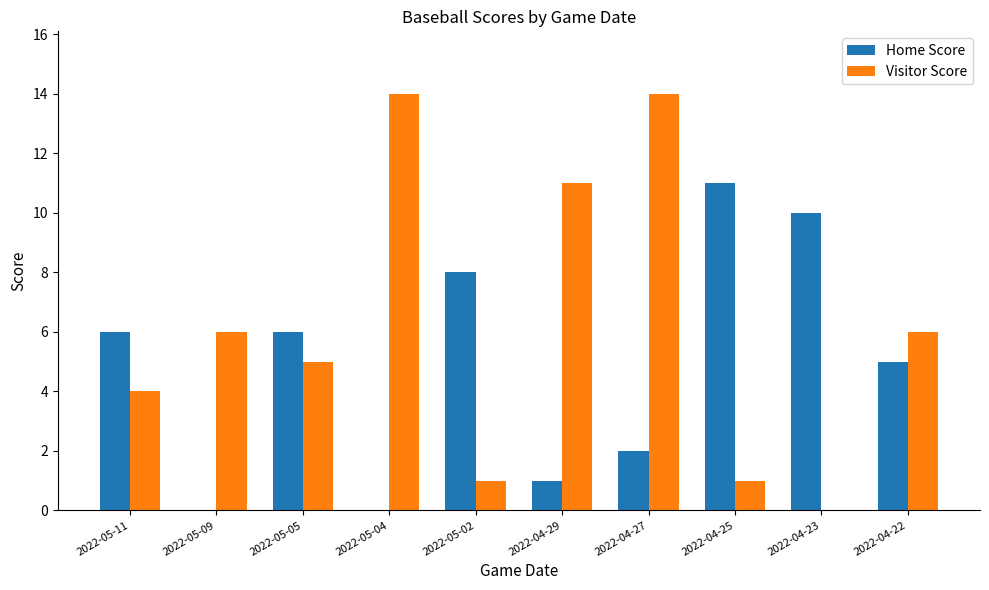

Between 2022-05-09 and 2022-04-27, which series saw the biggest shift?

Visitor Score